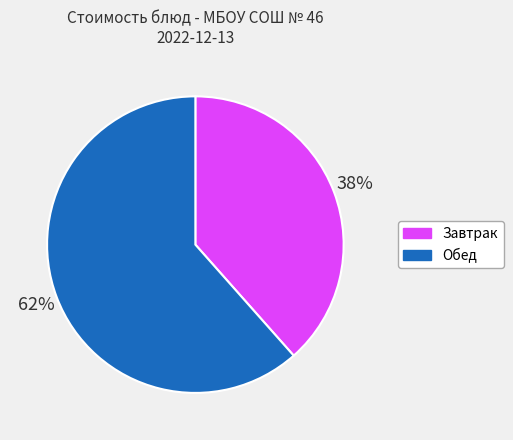

Does any single category account for the majority?

Yes